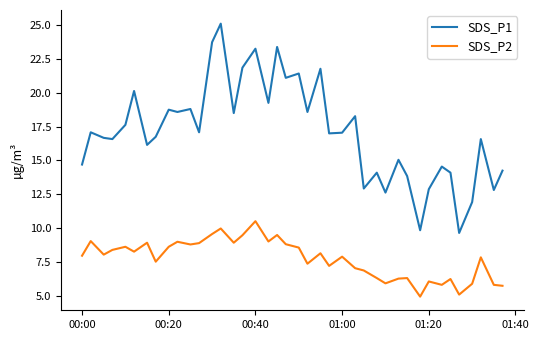

What is the minimum value for SDS_P1?

9.7